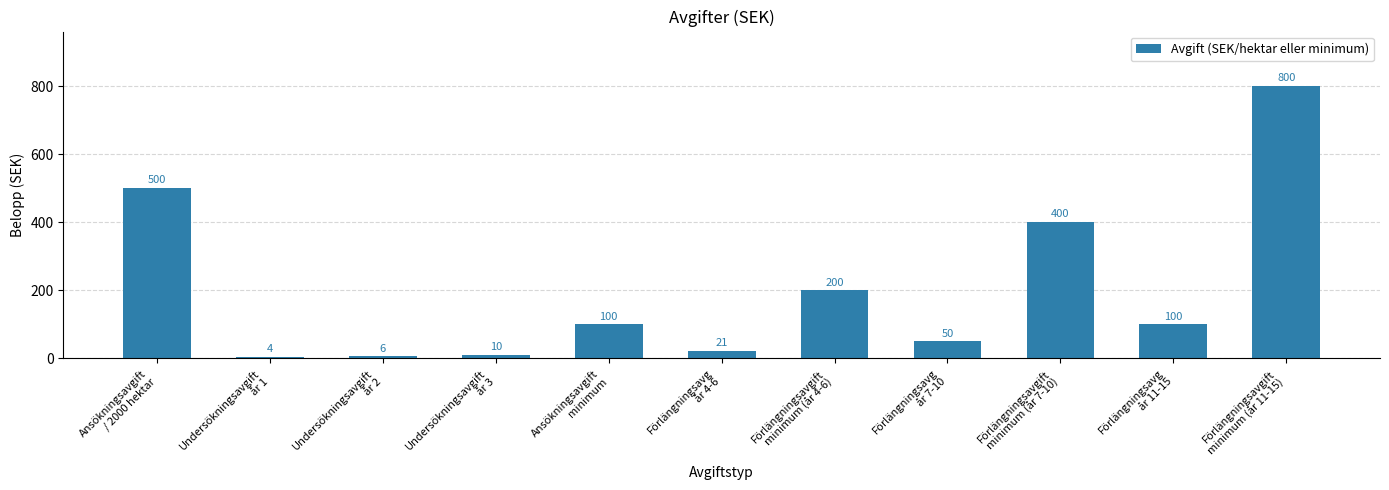

What is the difference between the values at Undersökningsavgift
år 1 and Förlängningsavg
år 4-6?

17